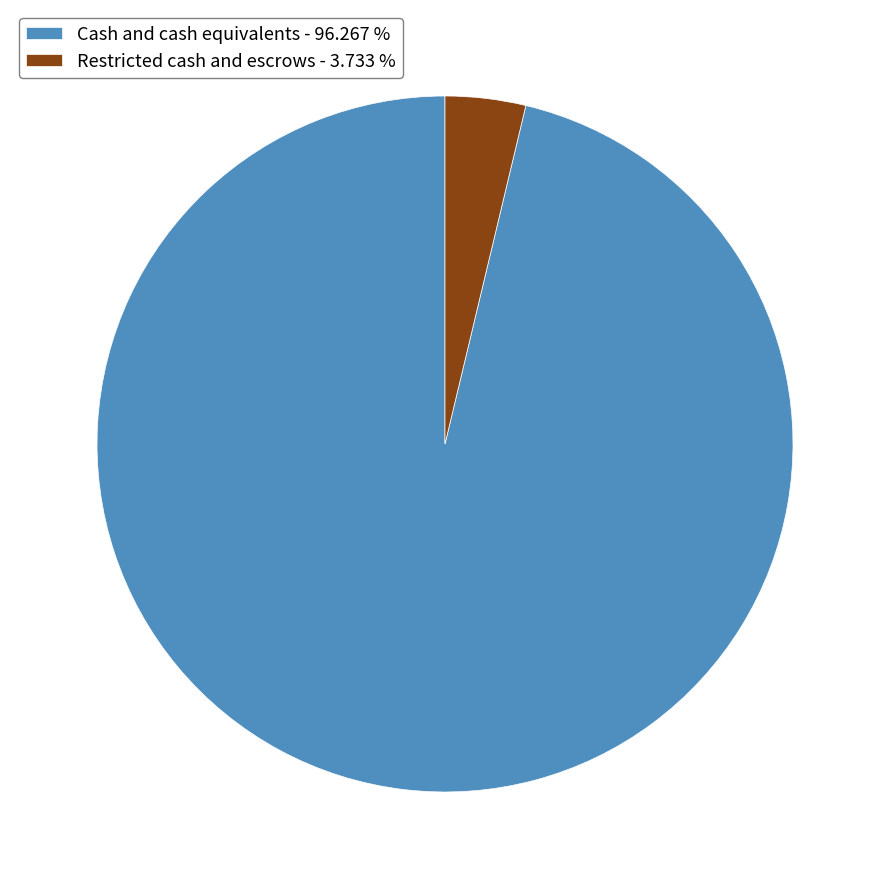

Do Restricted cash and escrows - 3.733 % and Cash and cash equivalents - 96.267 % together represent more than half of the pie?

Yes